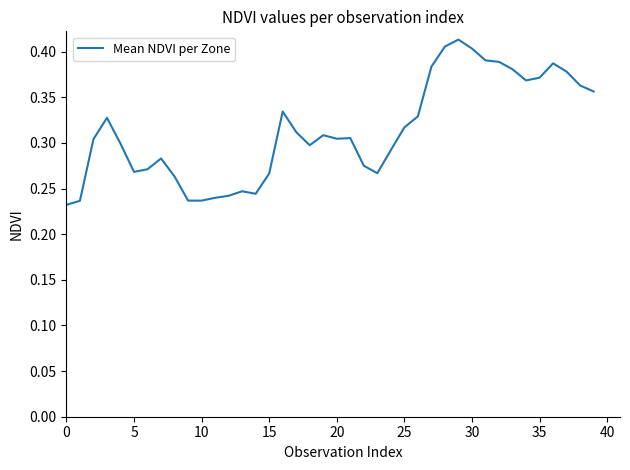

What is the greatest value displayed?

0.4